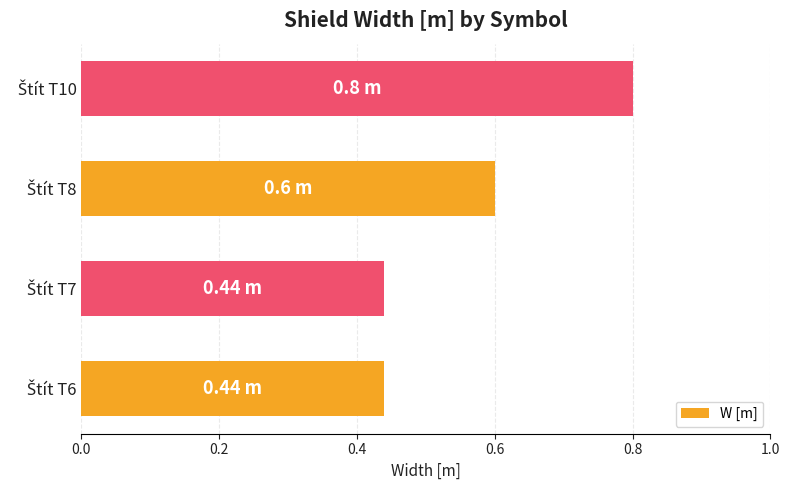

How many bars are there in total?

4